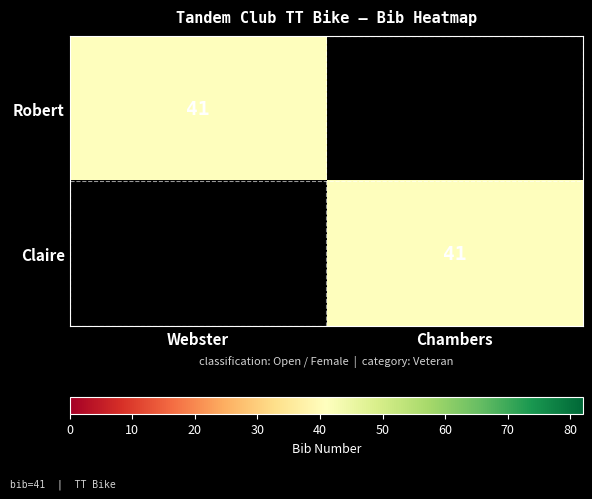

What is the spread (max minus min) of values at Chambers?

41